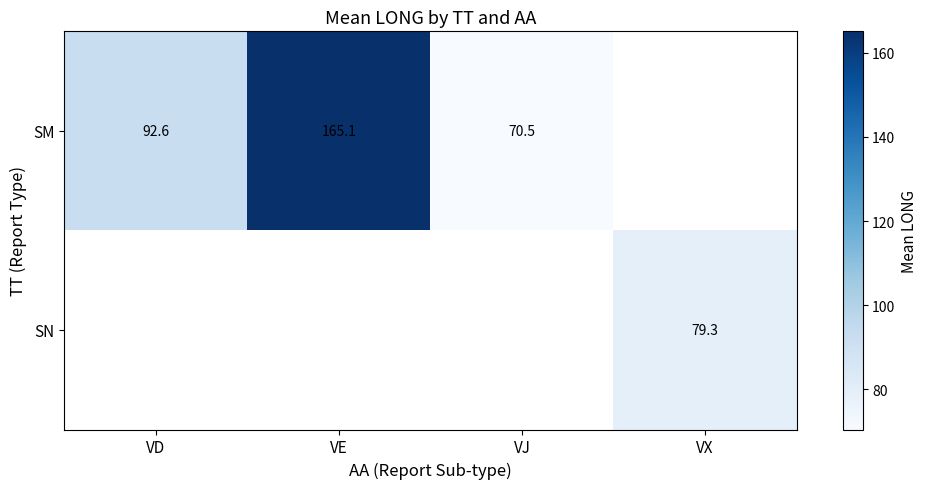

Count the number of categories in the chart.

4